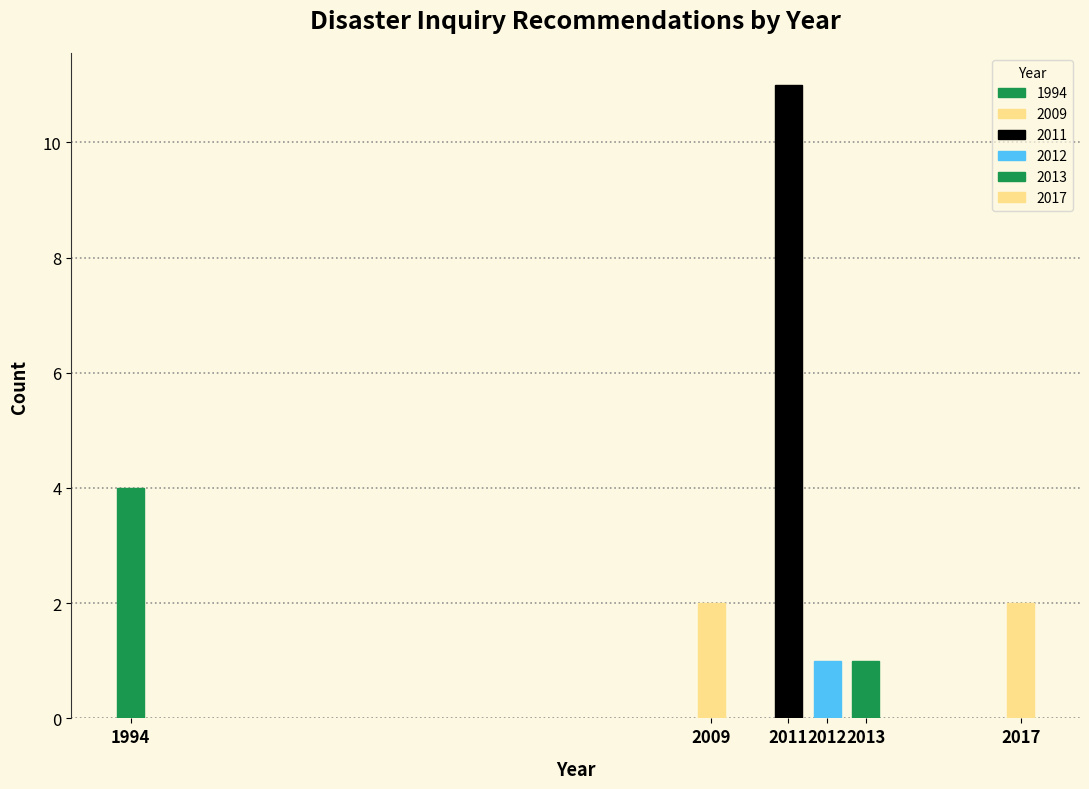

Reading left to right, list all the values displayed in this chart.

4	2	11	1	1	2